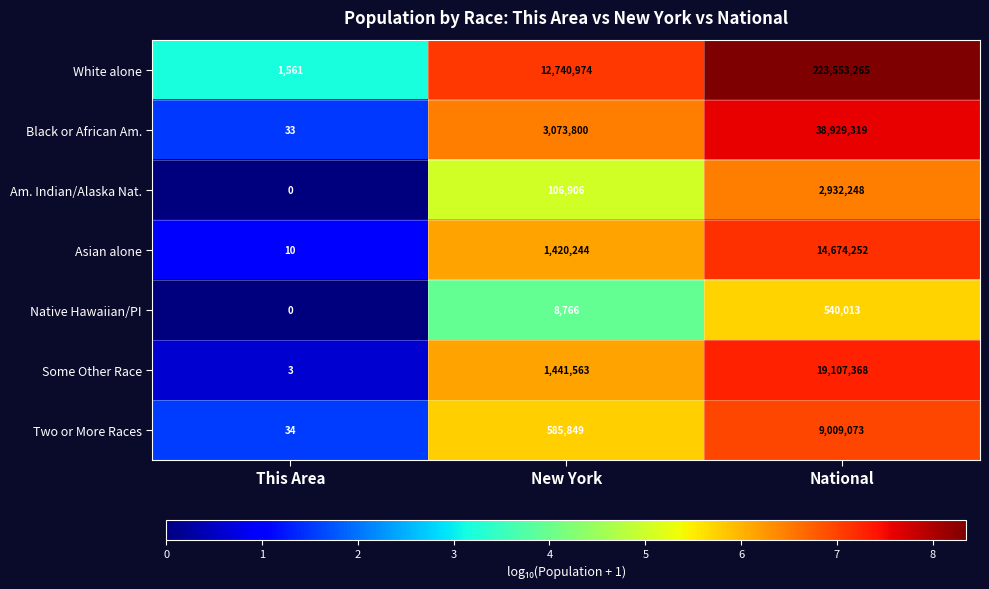

What is the sum of the Asian alone values at National and New York?

16094496